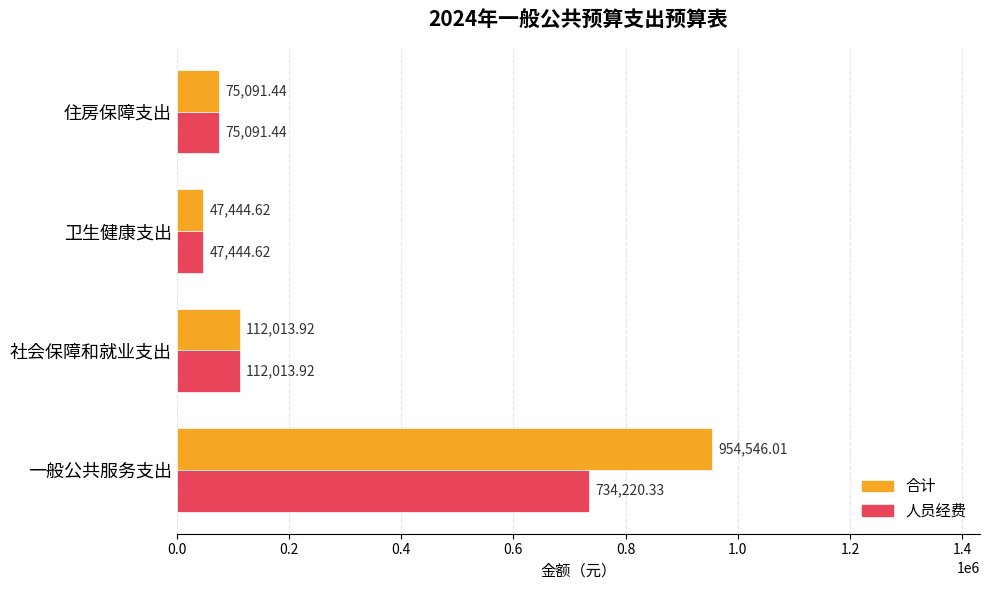

Which label corresponds to the smallest value in the chart?

卫生健康支出